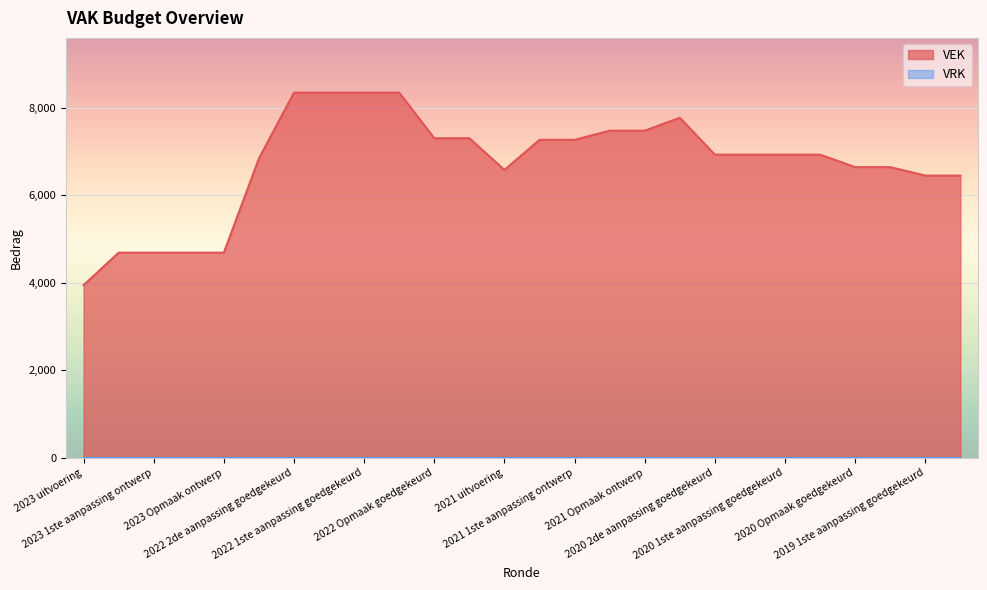

What is the change in value from 2023 Opmaak goedgekeurd to 2020 1ste aanpassing ontwerp?

+2241